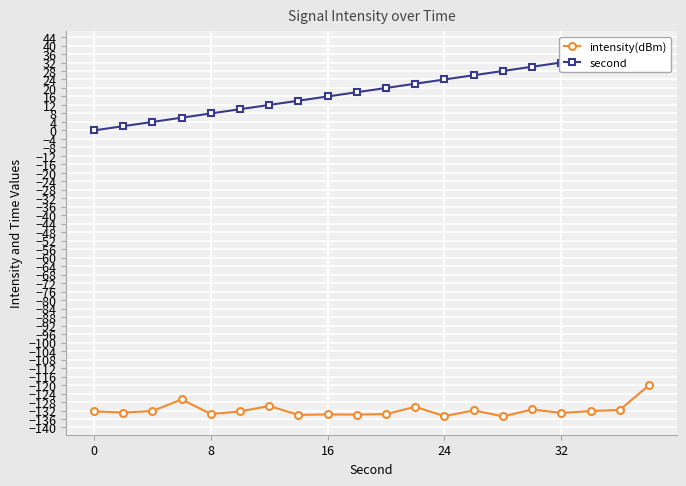

Is this an area chart (filled region under the line)?

No